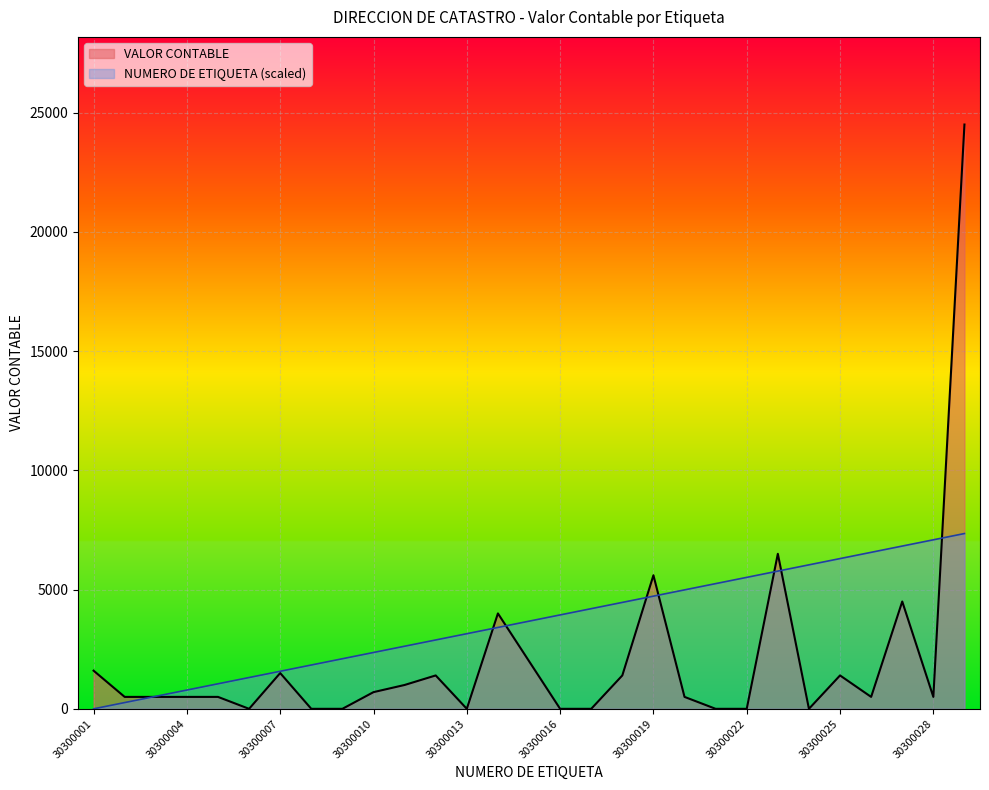

Reading left to right, extract all data points from this chart.

VALOR CONTABLE: 1600.0	500.0	500.0	500.0	500.0	0.0	1500.0	0.0	0.0	700.0	1000.0	1400.0	0.0	4000.0	2000.0	0.0	0.0	1400.0	5600.0	500.0	0.0	0.0	6500.0	0.0	1400.0	500.0	4500.0	500.0	24500.0
NUMERO DE ETIQUETA: 0.0	262.5	525.0	787.5	1050.0	1312.5	1575.0	1837.5	2100.0	2362.5	2625.0	2887.5	3150.0	3412.5	3675.0	3937.5	4200.0	4462.5	4725.0	4987.5	5250.0	5512.5	5775.0	6037.5	6300.0	6562.5	6825.0	7087.5	7350.0